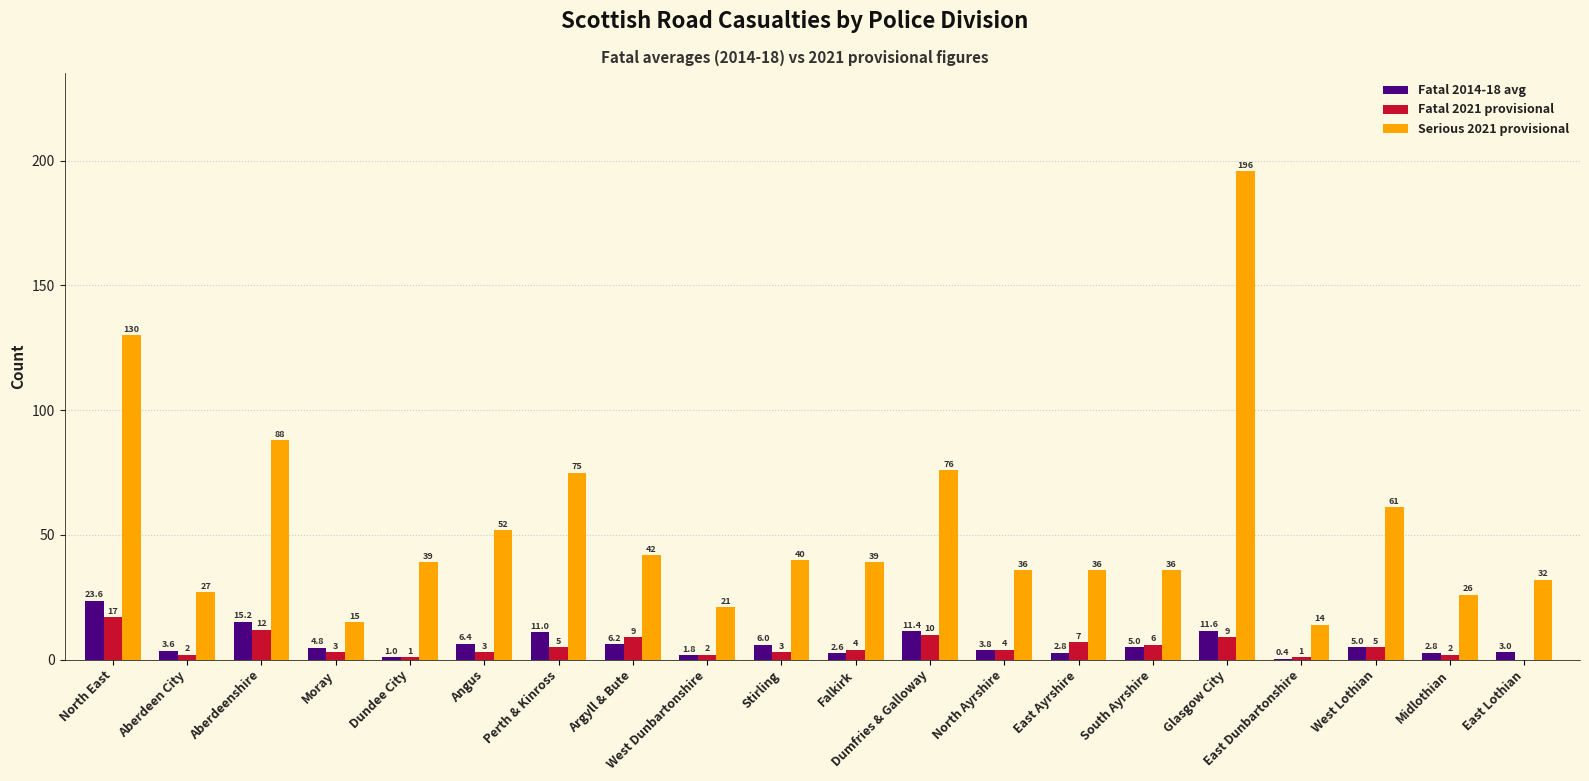

What is the sum of the Serious 2021 provisional values at Glasgow City and Moray?

211.0